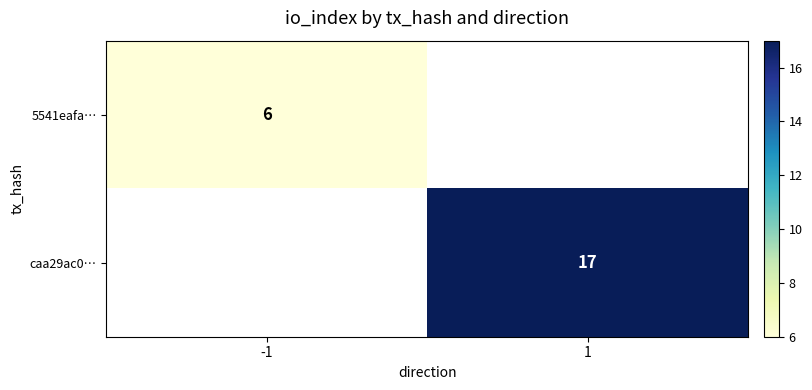

True or false: 5541eafa… has a value of 2 at -1.

False